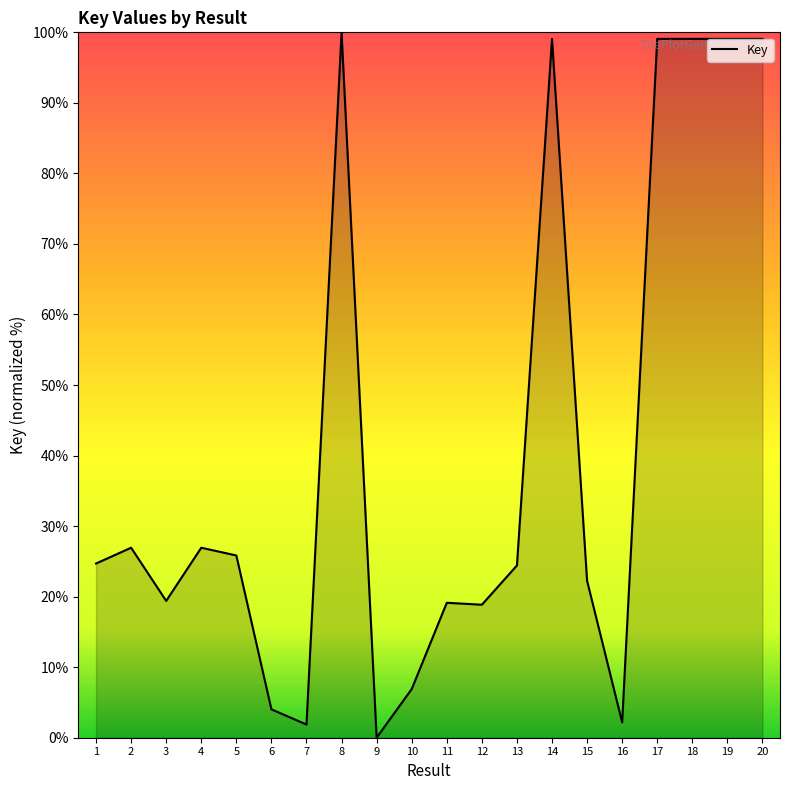

What is the greatest value displayed?

100.0